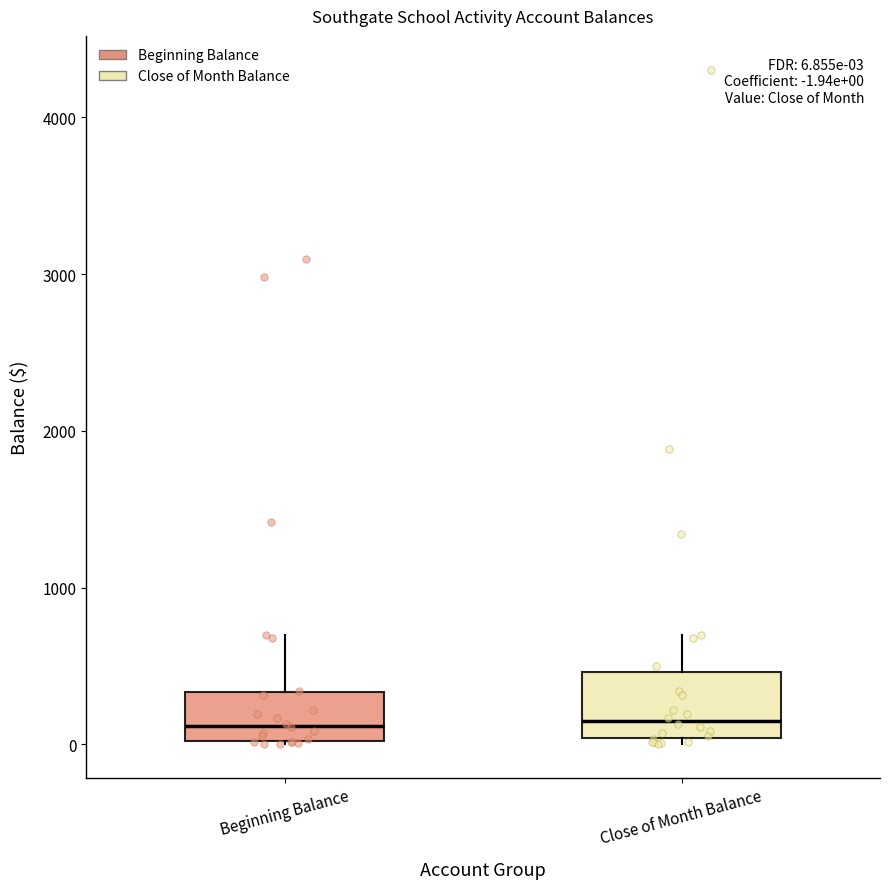

Which box is the tallest, from its lower edge to its upper edge?

Close of Month Balance